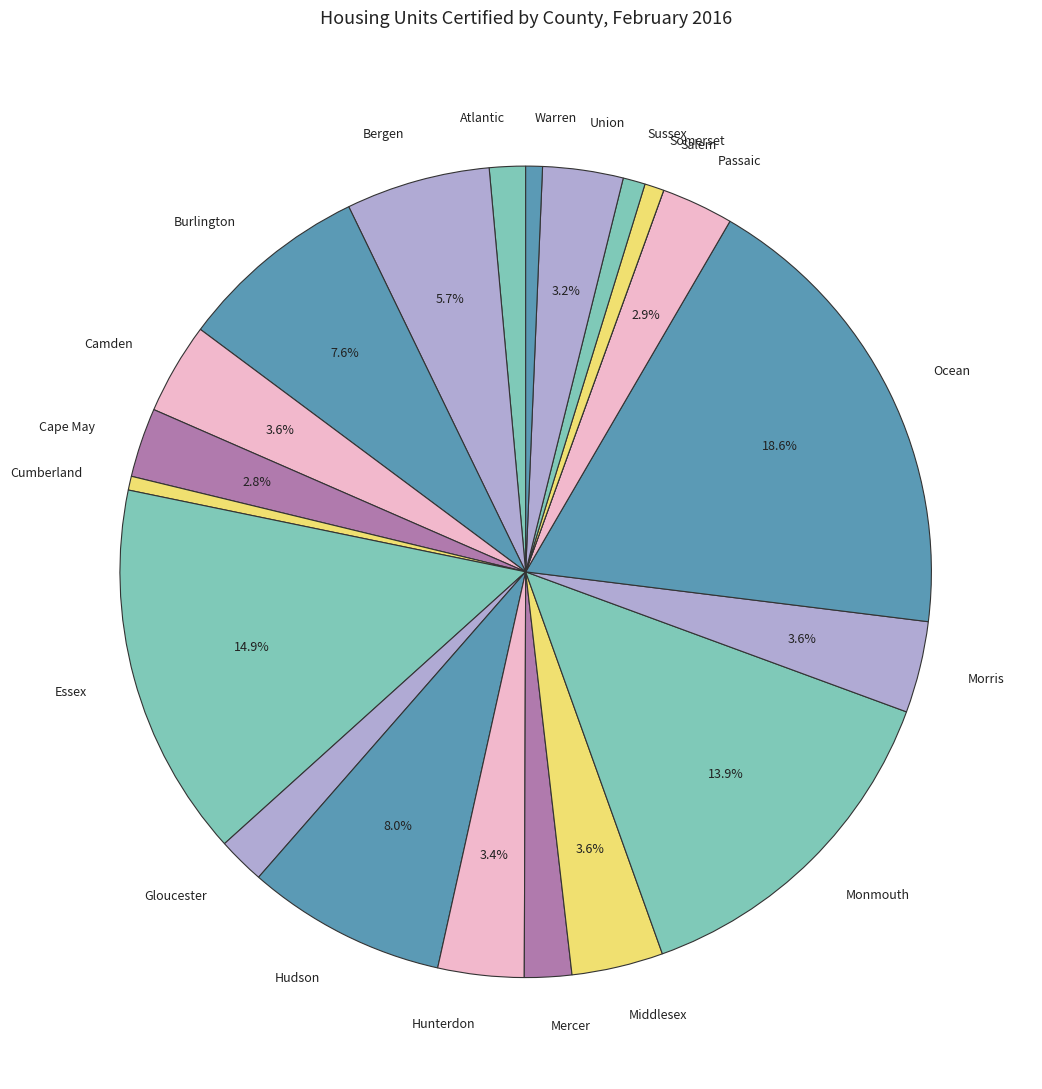

Is it true that Burlington is 8% of the pie?

True